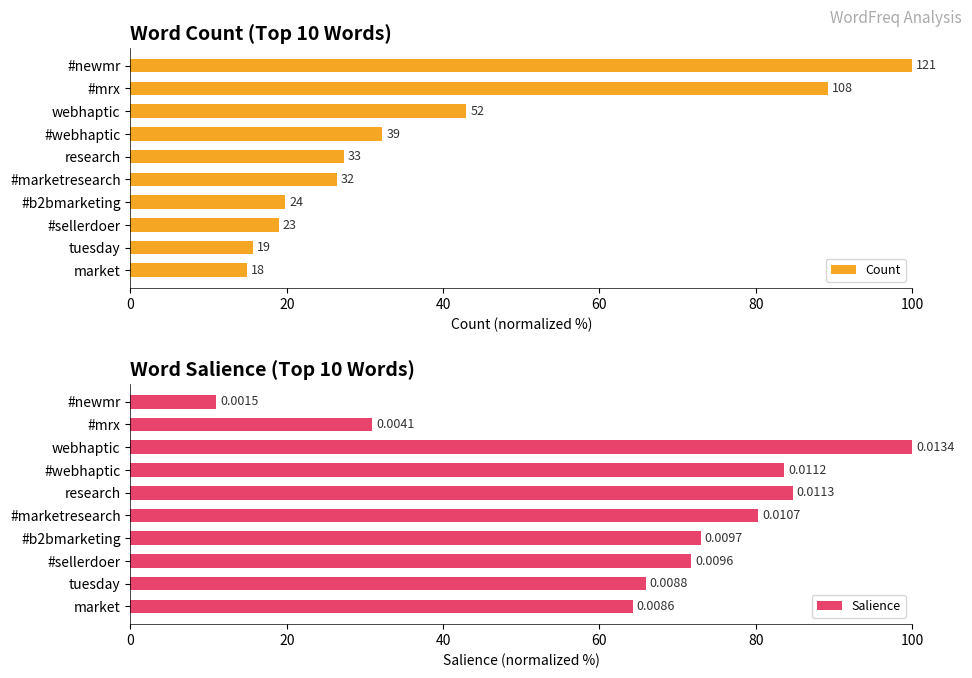

Which series has the largest total across all categories?

Salience